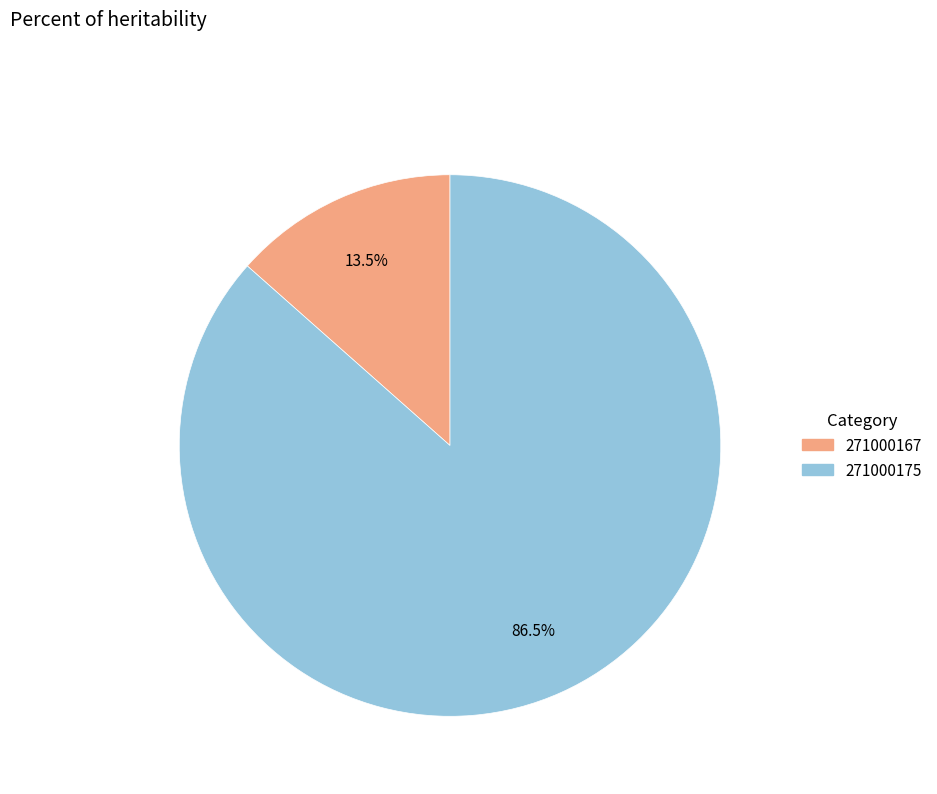

Approximately how many times larger is the value at 271000175 compared to 271000167?

6.4